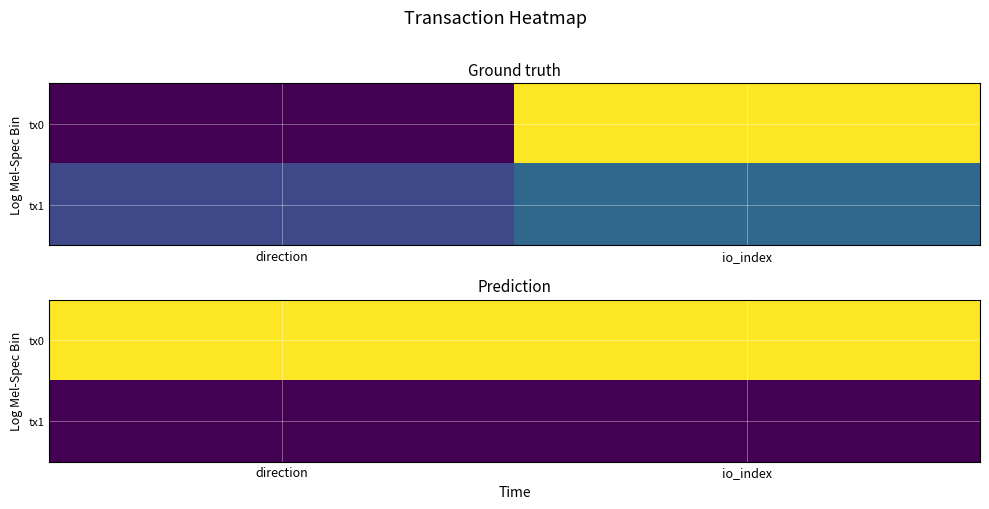

What is the total value across all series at direction?

5.0